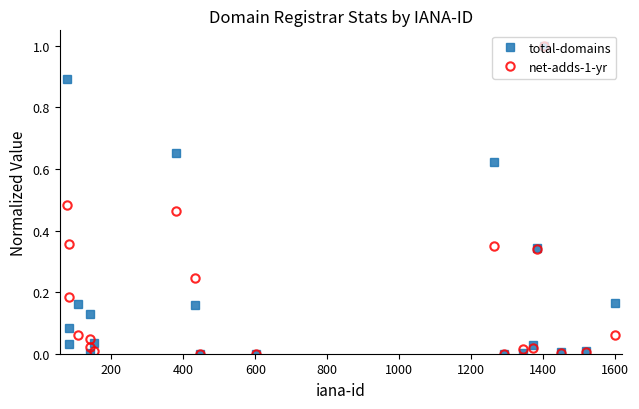

How many interior local peaks does the total-domains series have?

7